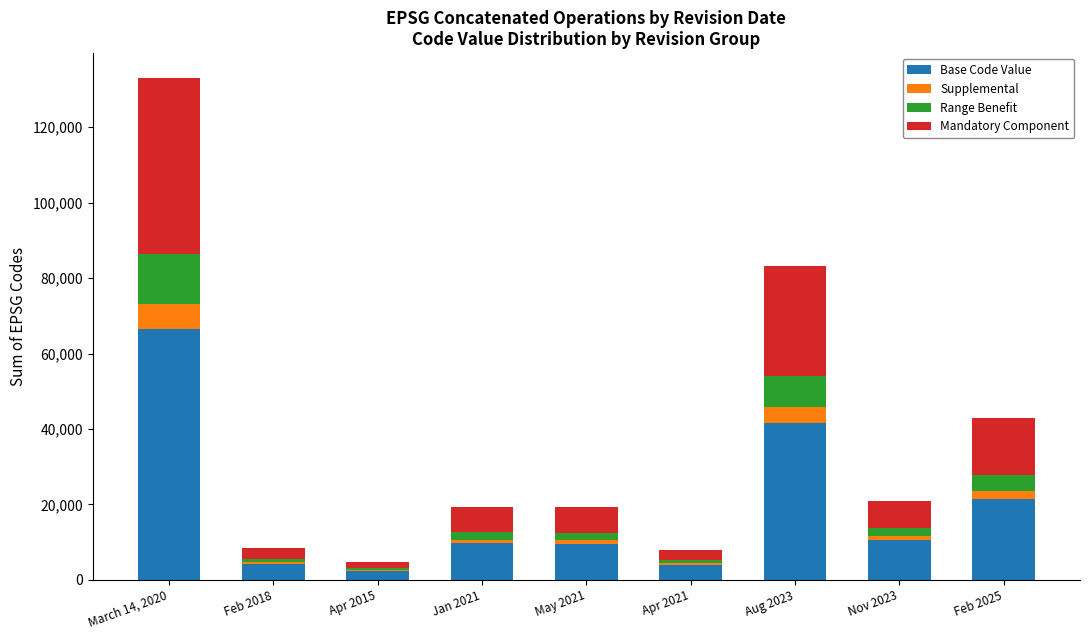

At which category is the sum across all series the highest?

March 14, 2020